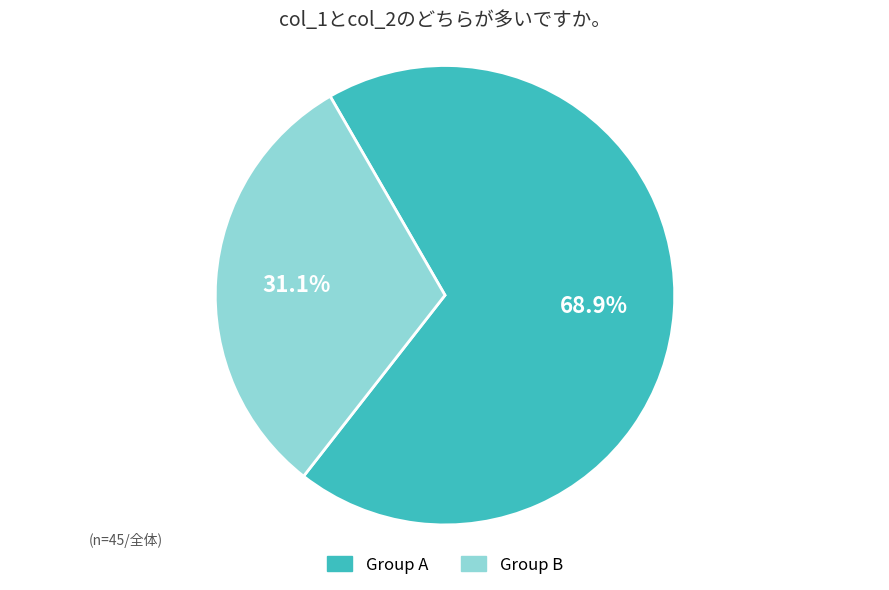

Count the number of slices in the pie.

2